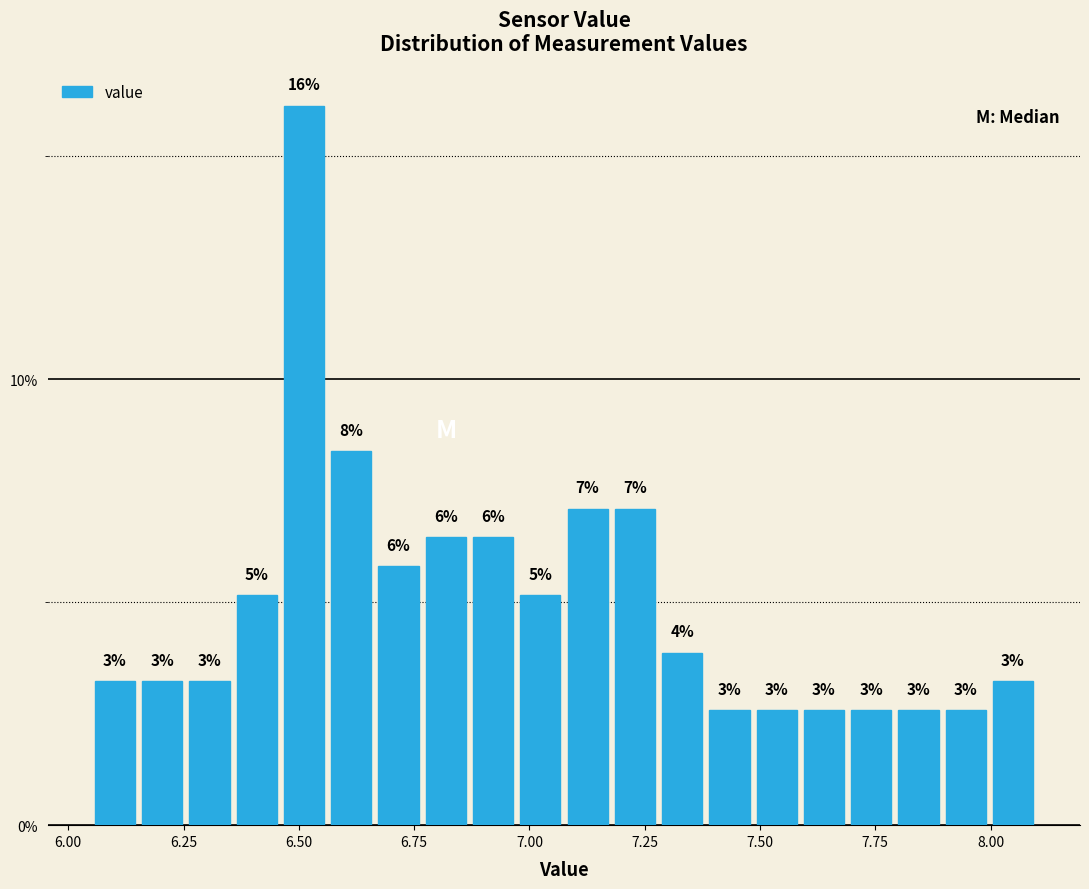

Around what value on the x-axis is the tallest bar? Give the approximate position of its centre, as read against the axis.

6.50